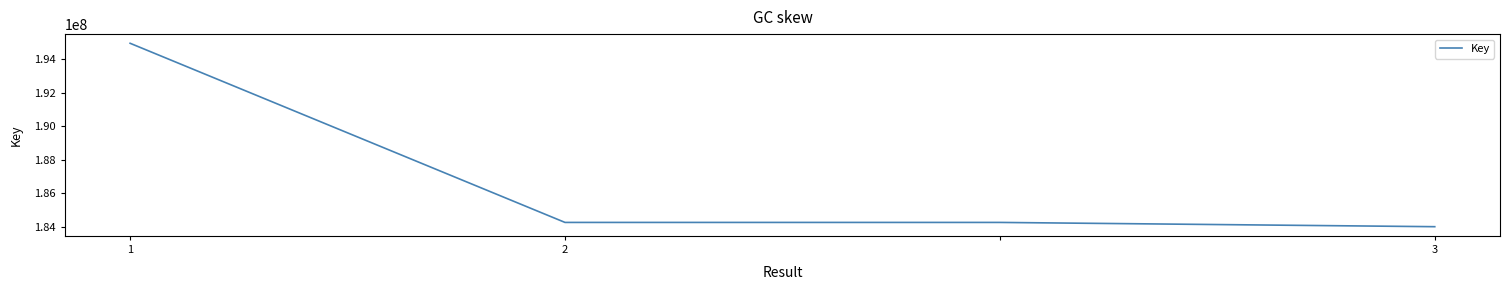

True or false: the data has more than 2 interior local peaks.

False